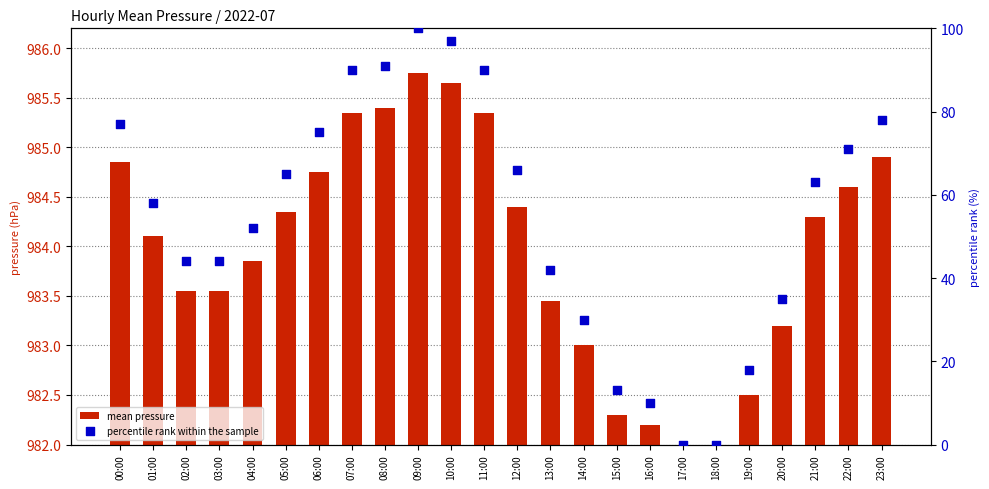

What is the total value across all series at 22:00?

1055.6